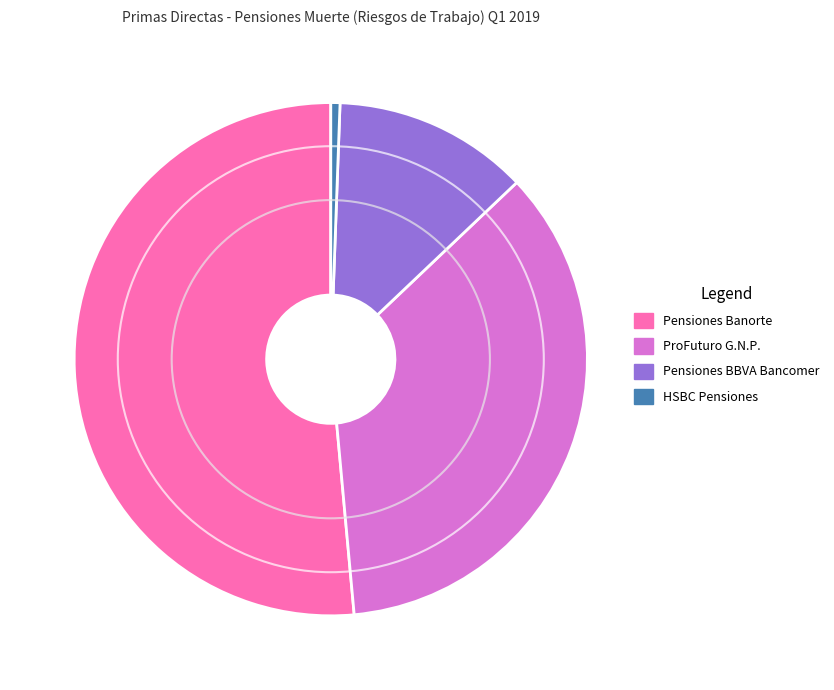

Is there any slice that represents more than half of the pie?

Yes